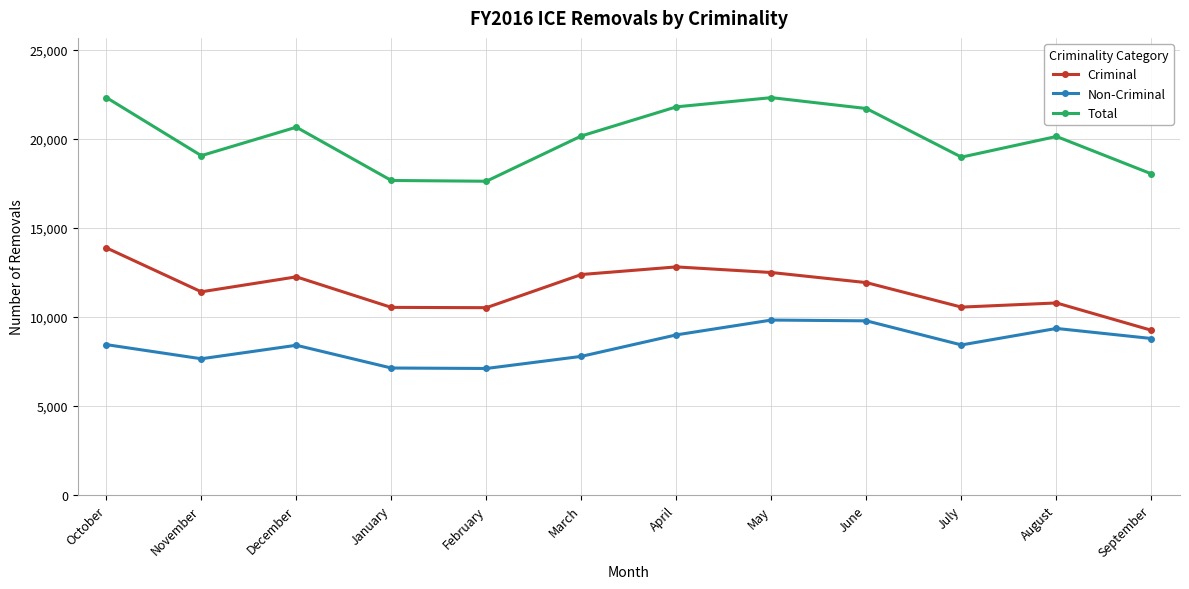

True or false: Total has a value of 20148 at March.

True